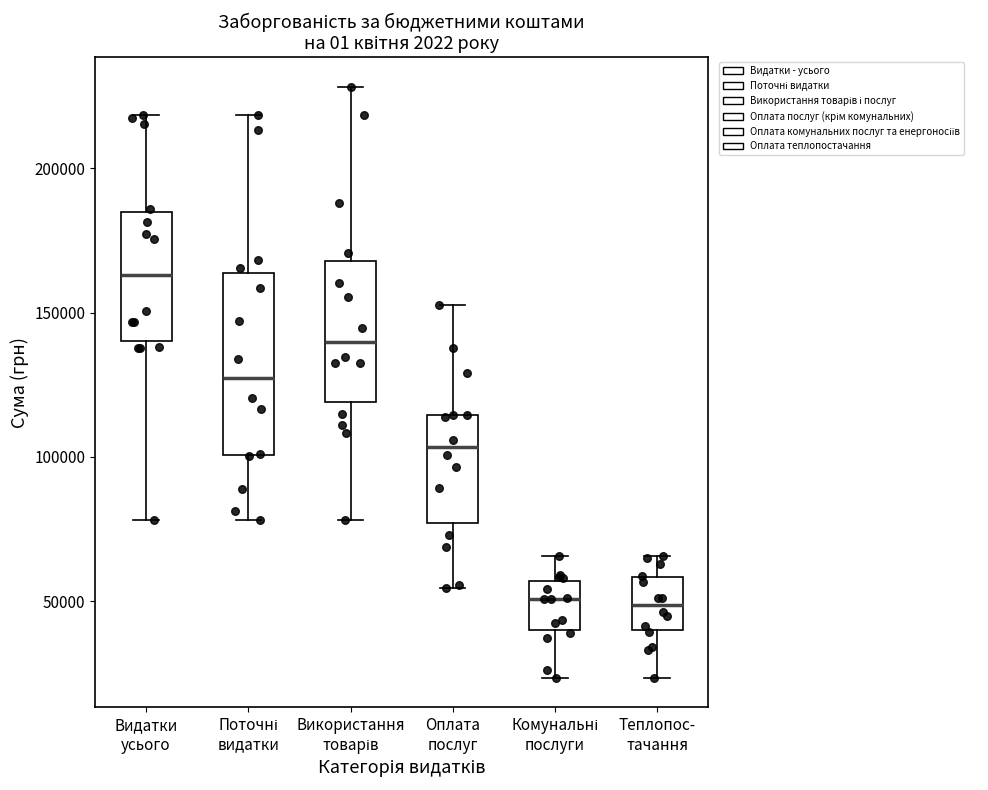

Where is the upper edge of the box for Поточні видатки on the y-axis? The values are not printed on the chart, so give them approximately, as read against the axis.

165000